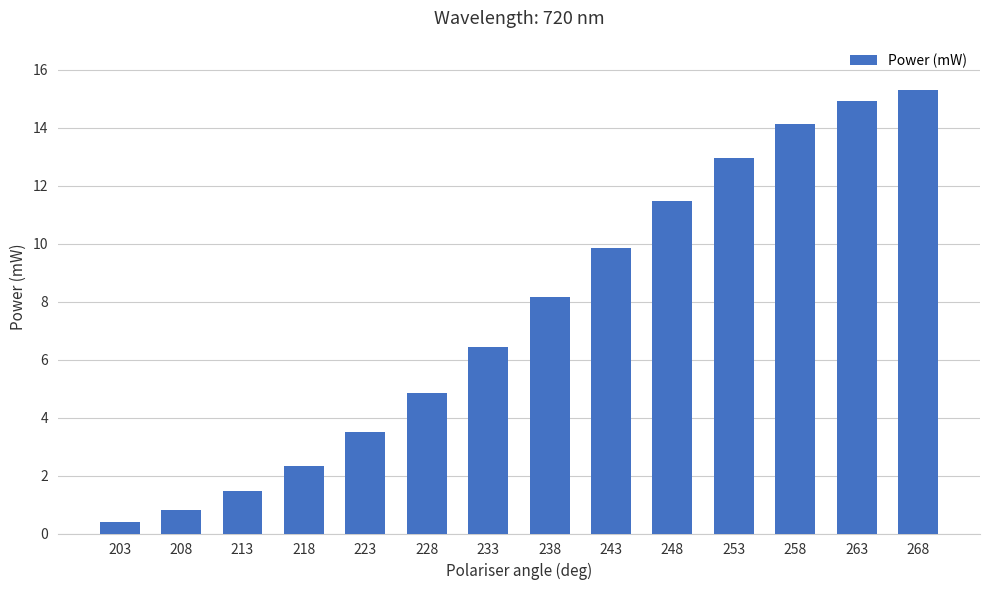

Is it true that the value at 228 is 4.9?

True